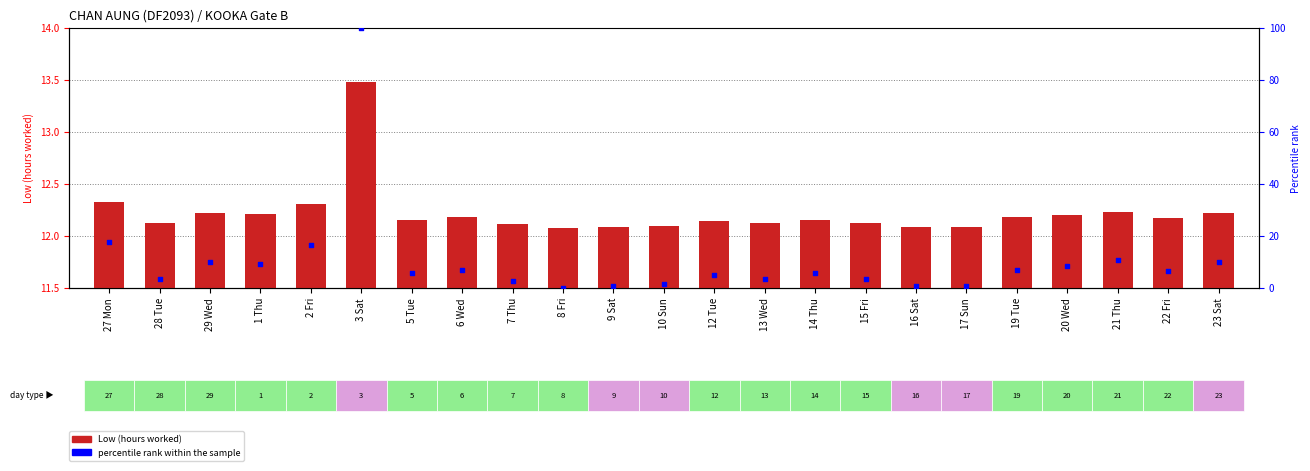

Which series has the largest total across all categories?

Low (hours worked)